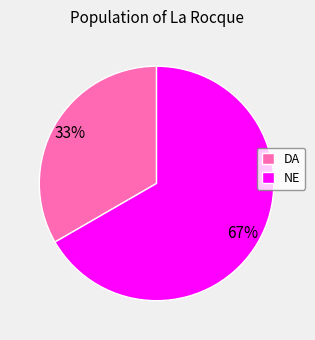

Between DA and NE, which is larger?

NE